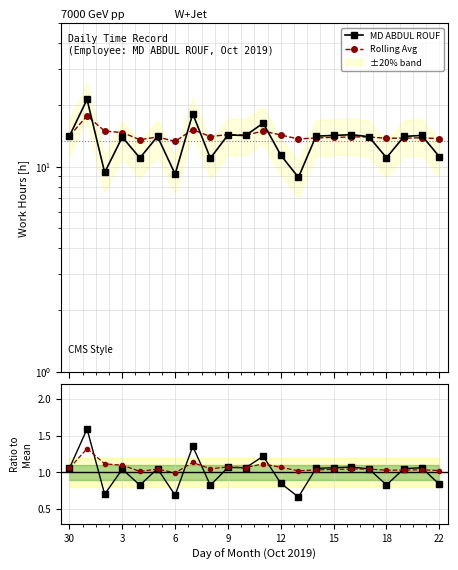

Which series changed the most between 12 and 14?

MD ABDUL ROUF